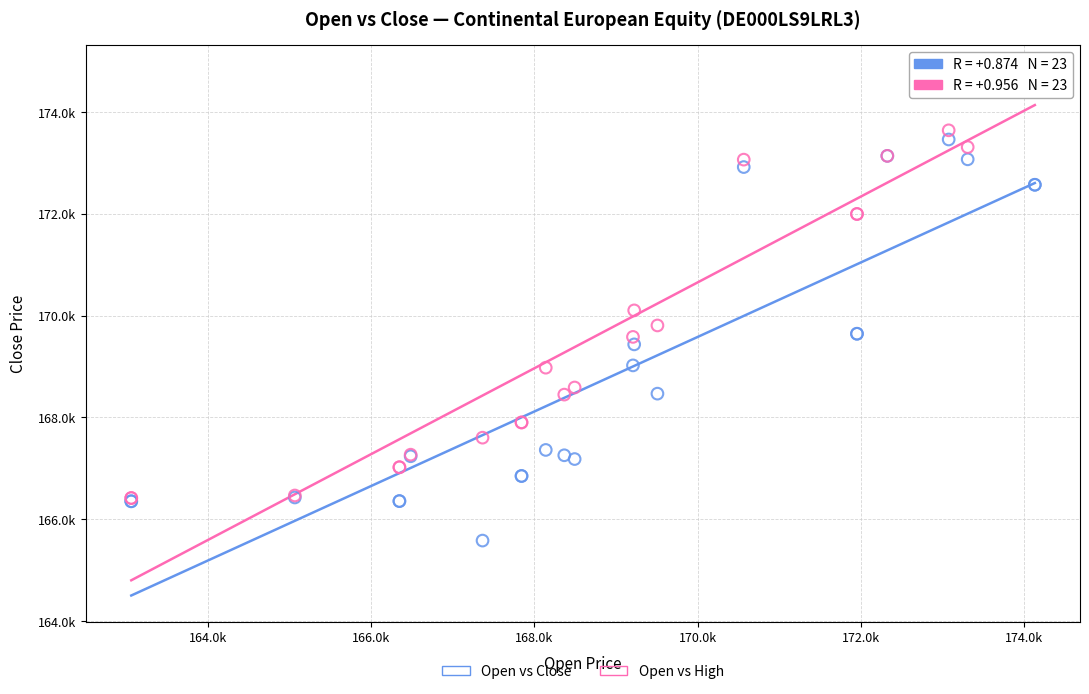

What are all the series names shown in the legend?

Open vs Close, Open vs High